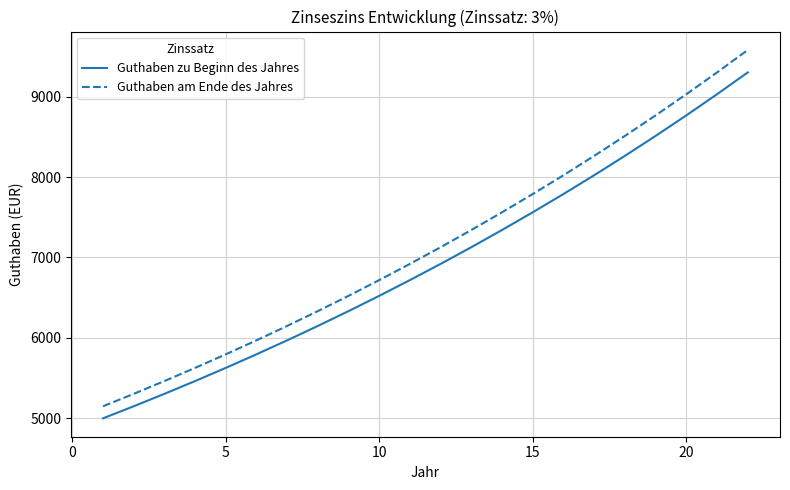

What is the difference between the maximum and minimum values in the Guthaben am Ende des Jahres series?

4430.5